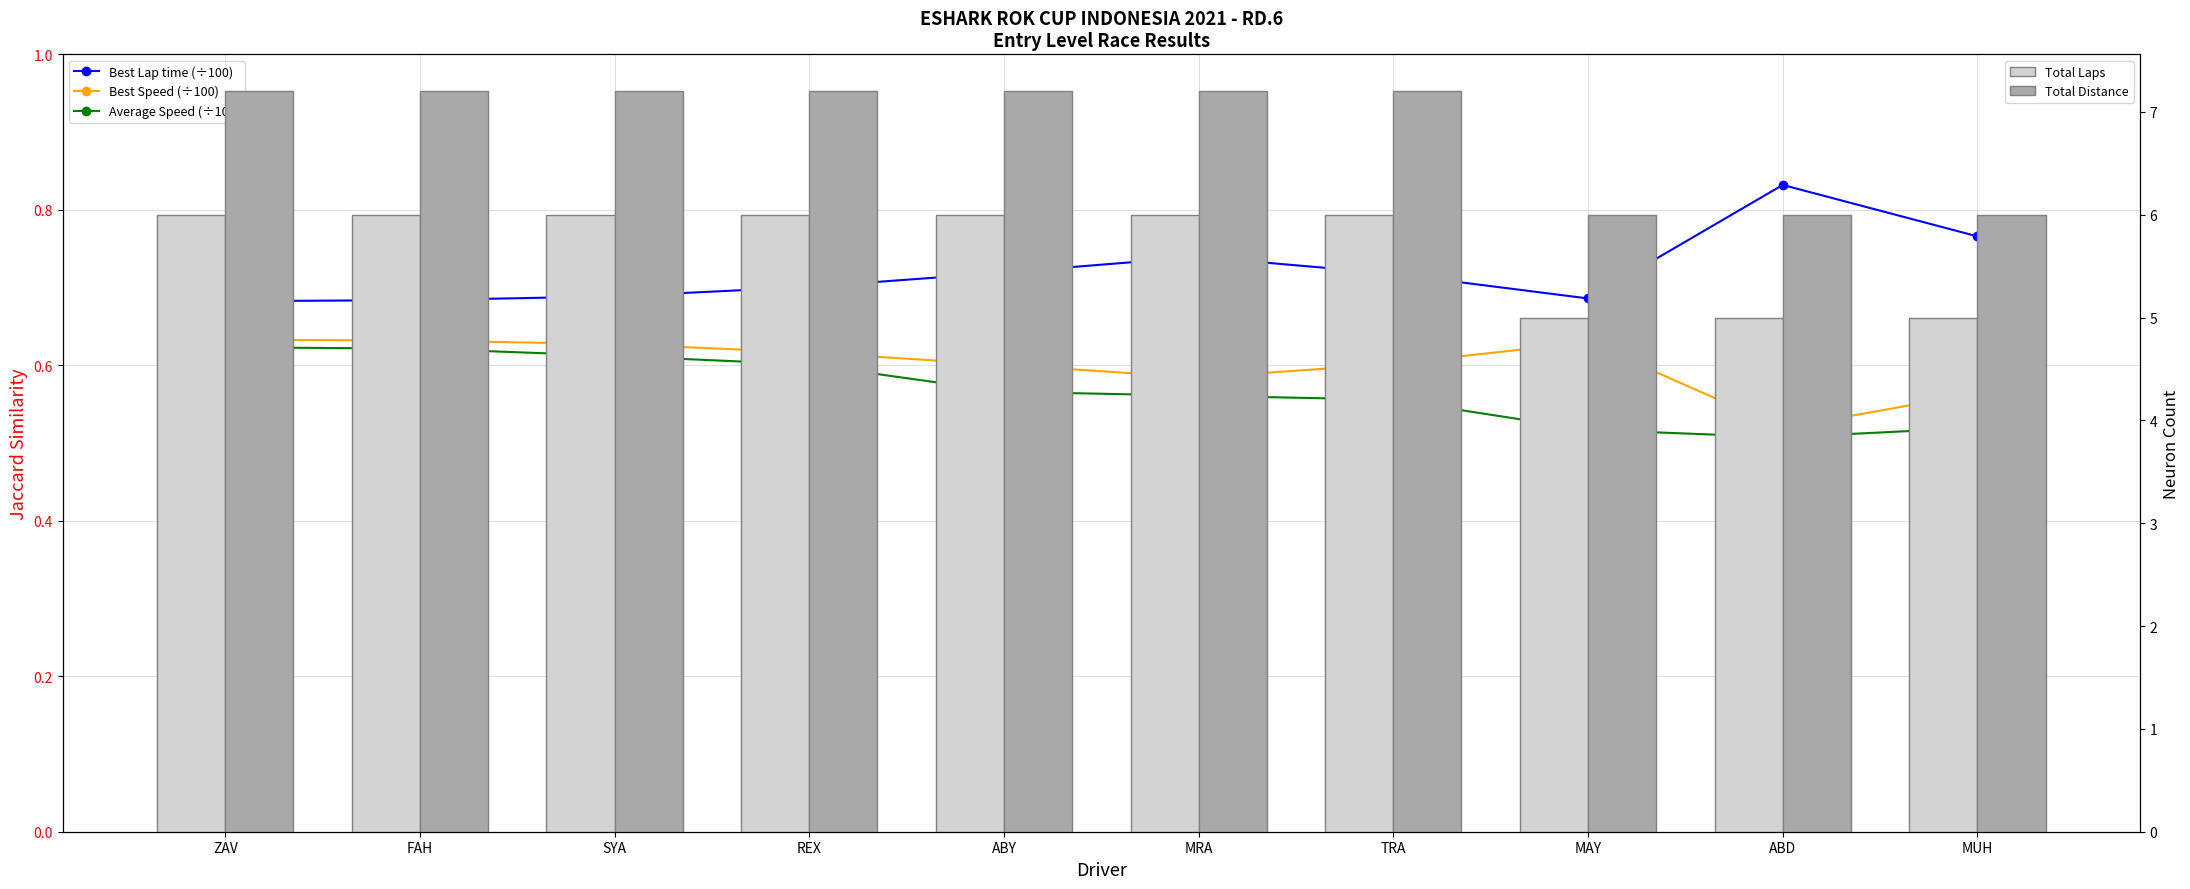

The Total Distance series shows 10.7 at ABY. True or false?

False